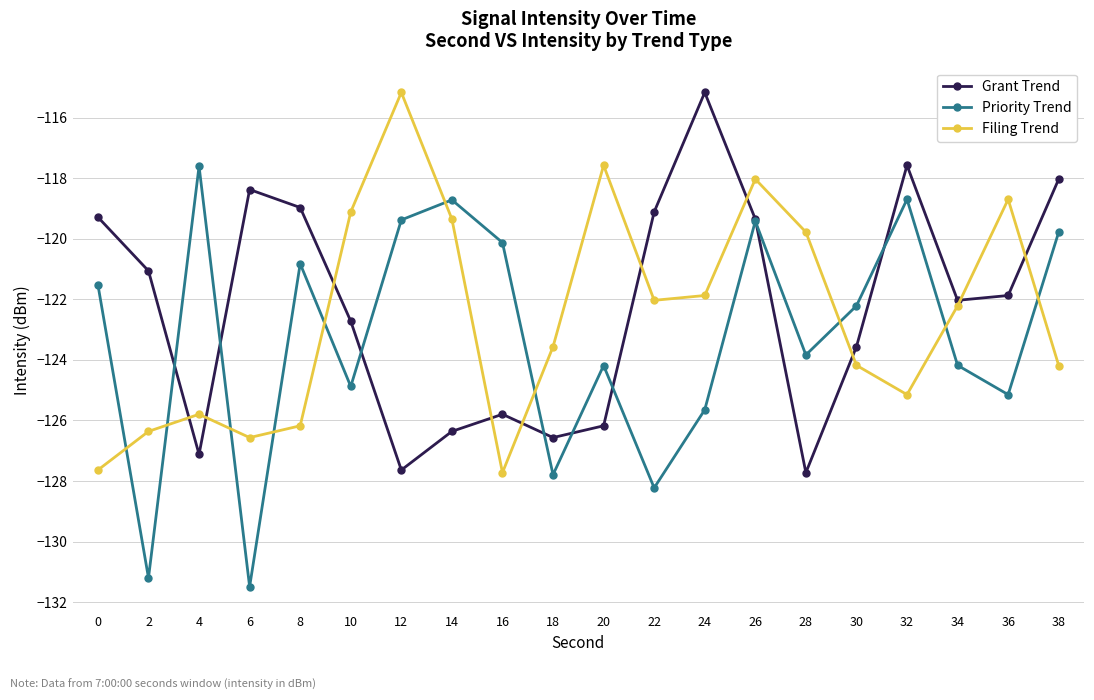

True or false: Filing Trend has a value of -126.6 at 6.

True